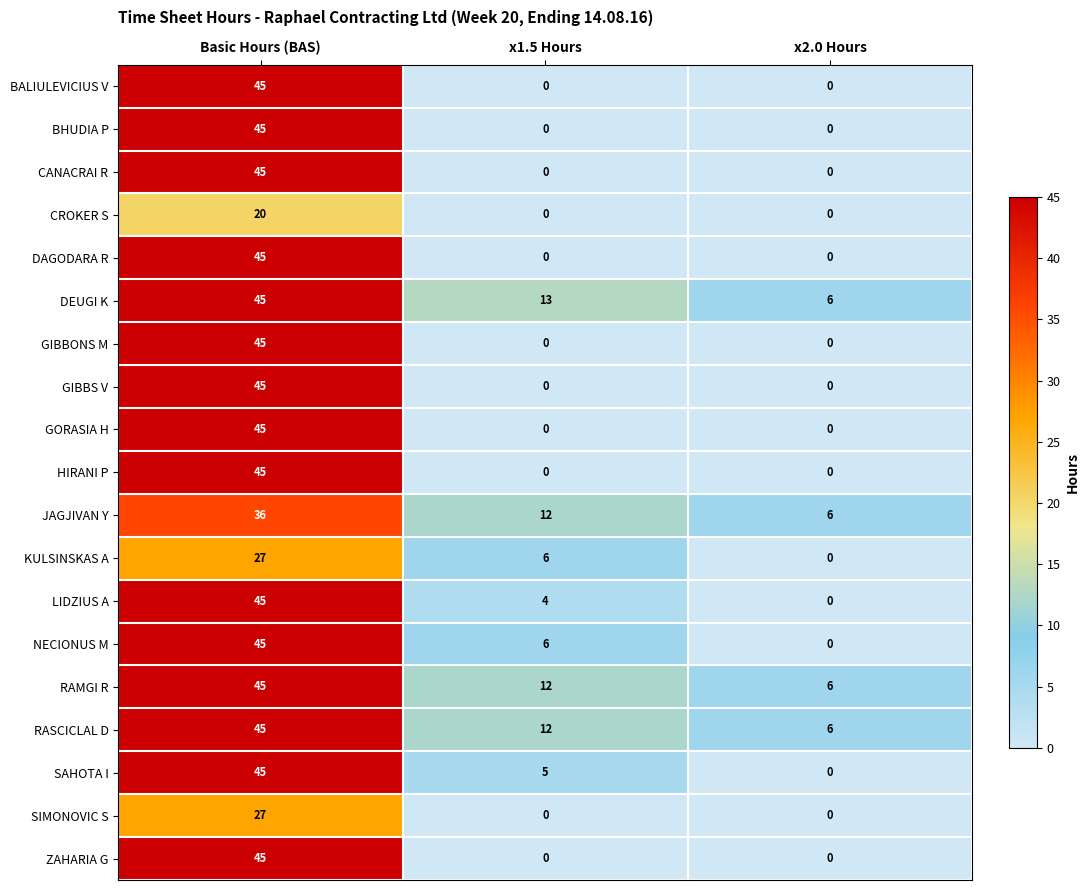

What is the spread (max minus min) of values at Basic Hours (BAS)?

25